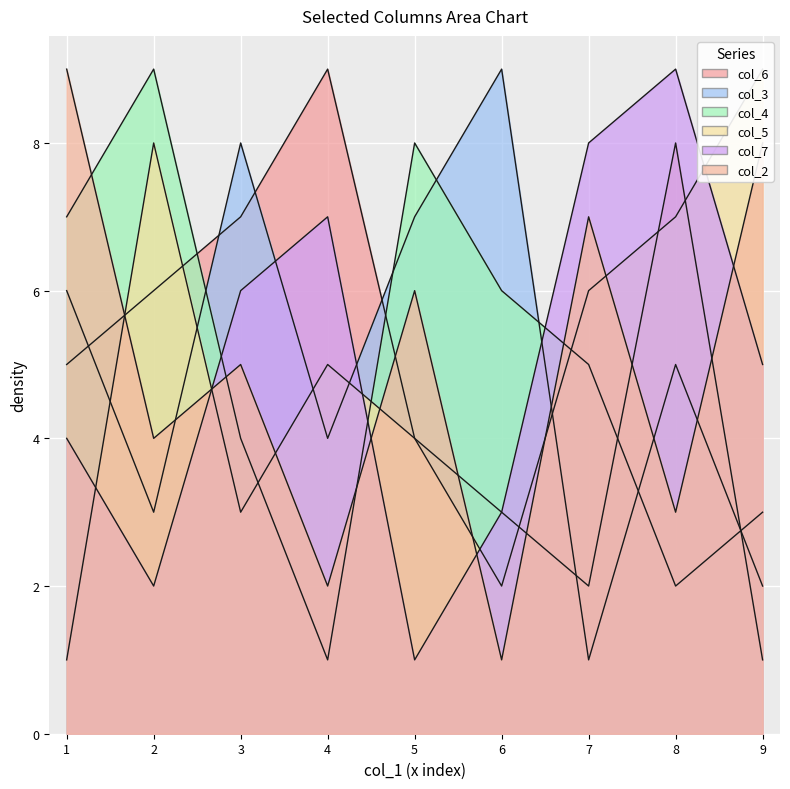

True or false: col_6 has a value of 5 at 3.

False